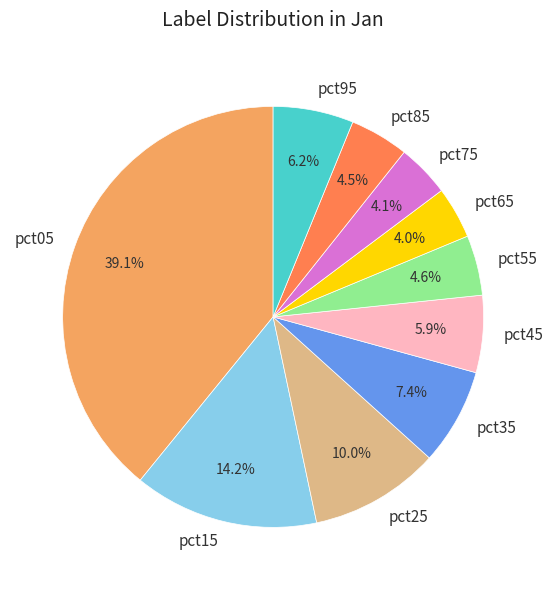

Is there a majority slice in this chart?

No